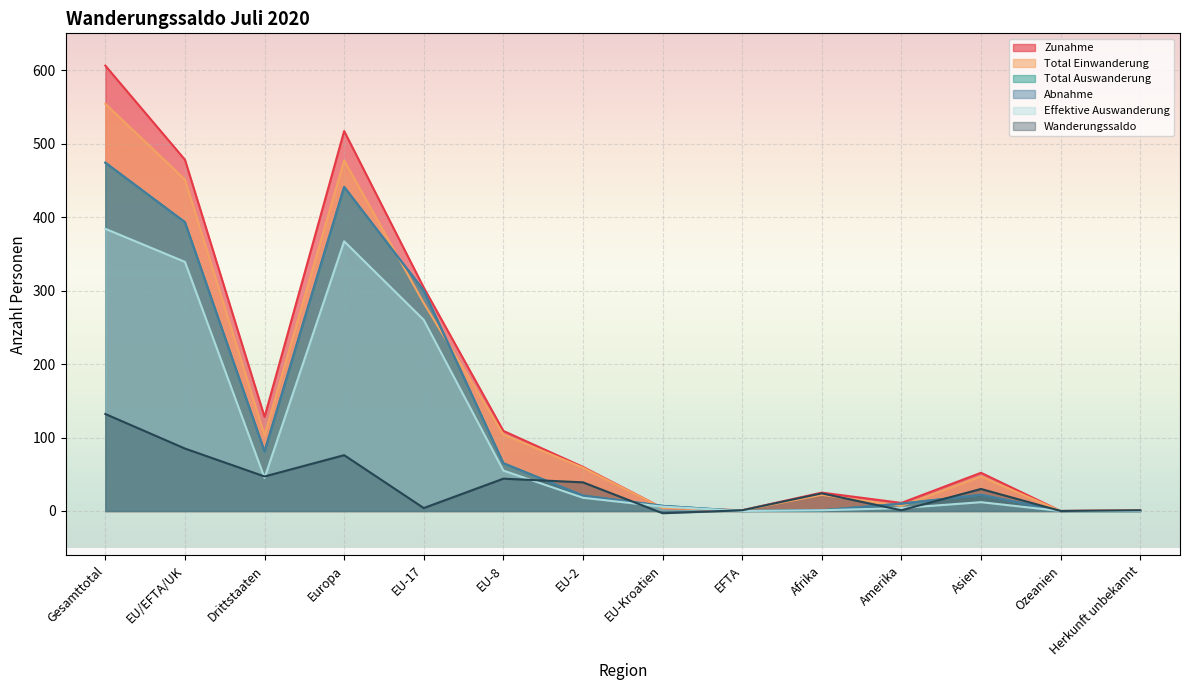

What is the sum of the Total Auswanderung values at Afrika and Drittstaaten?

82